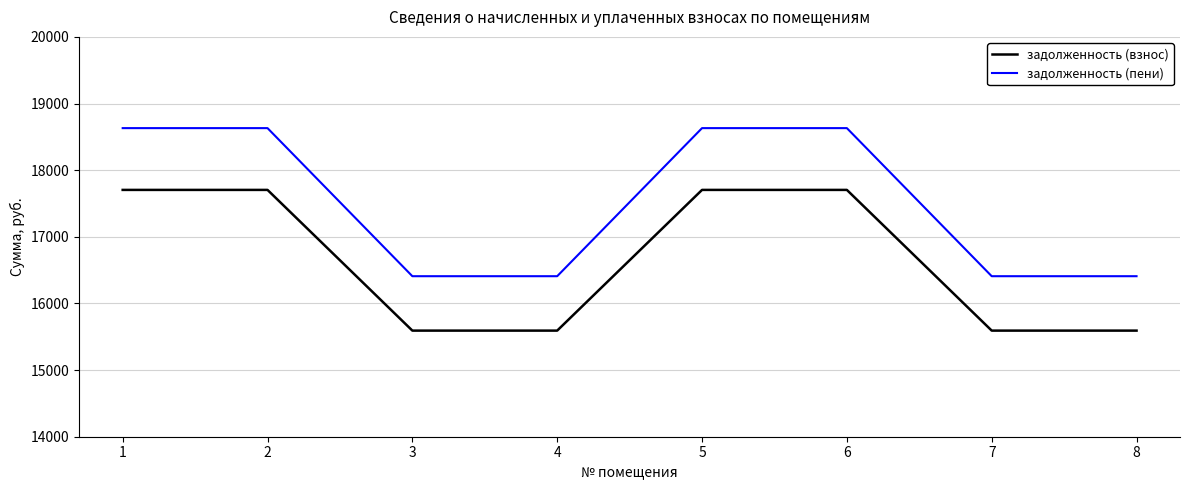

What is the spread (max minus min) of values at 7?

816.5